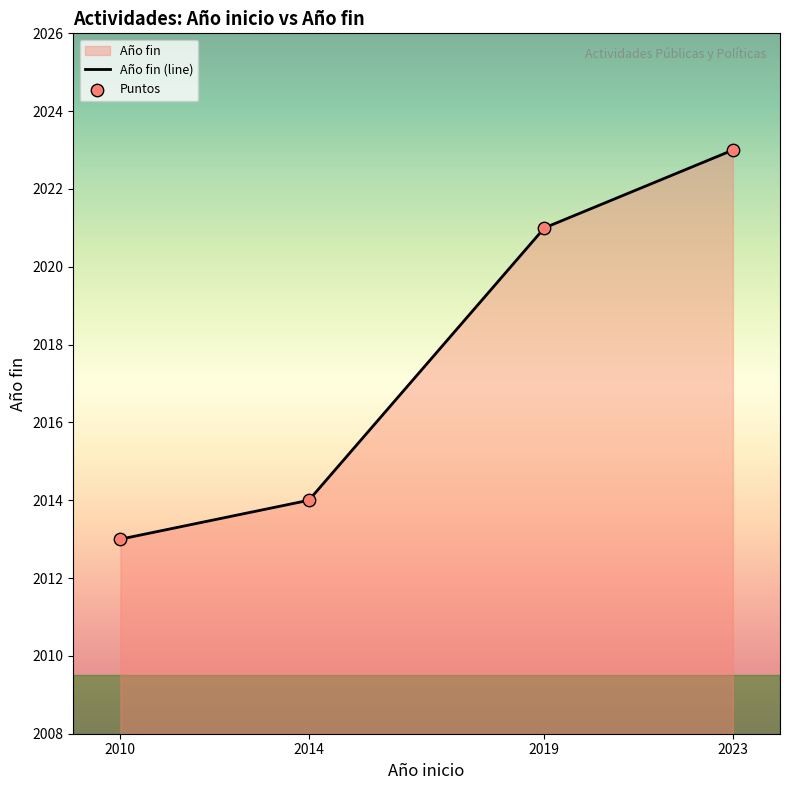

At which category is the sum across all series the highest?

2023